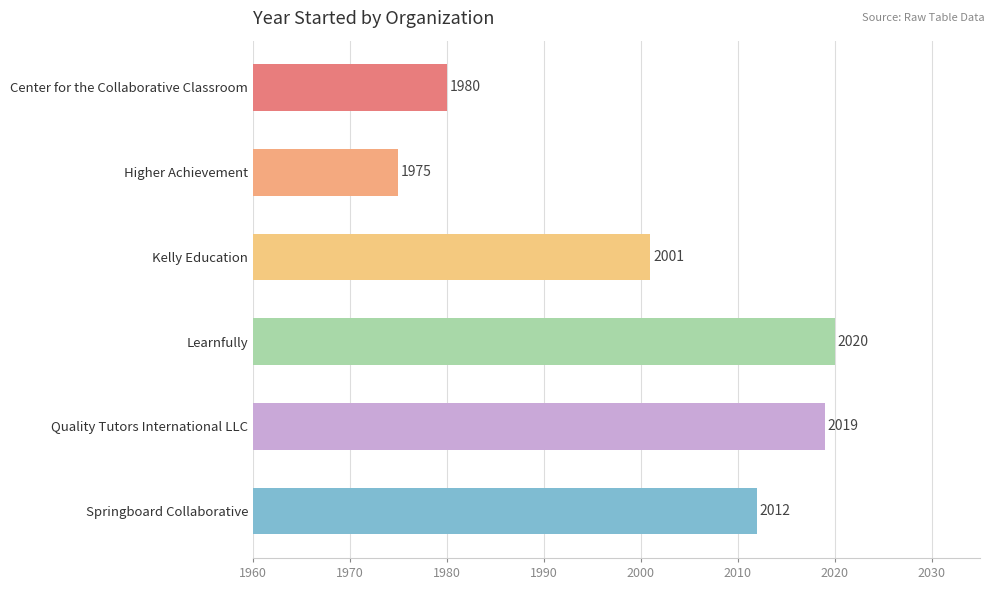

List the labels in order of value, smallest first.

Higher Achievement, Center for the Collaborative Classroom, Kelly Education, Springboard Collaborative, Quality Tutors International LLC, Learnfully